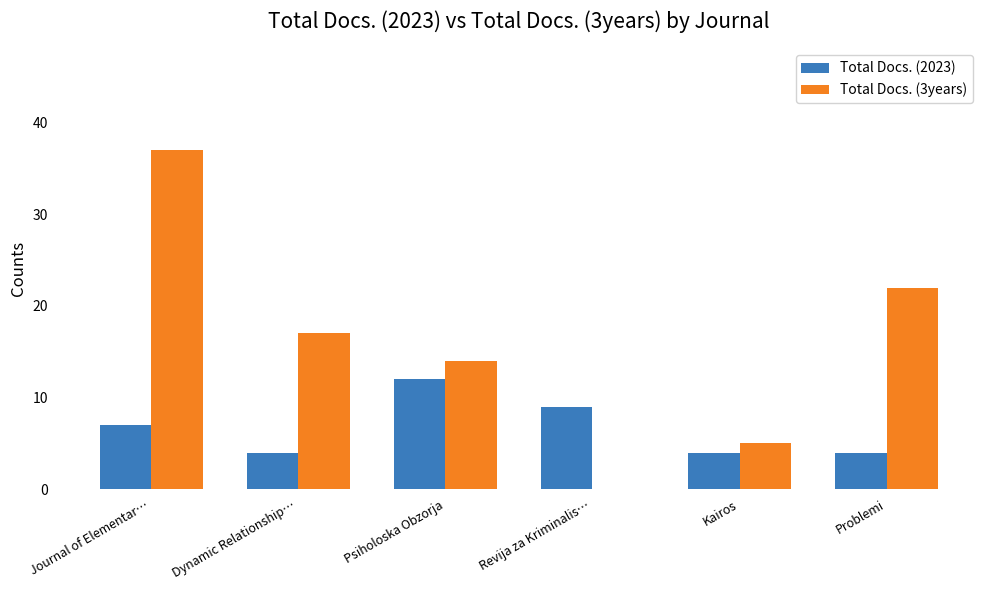

The Total Docs. (3years) series shows 28 at Dynamic Relationship…. True or false?

False